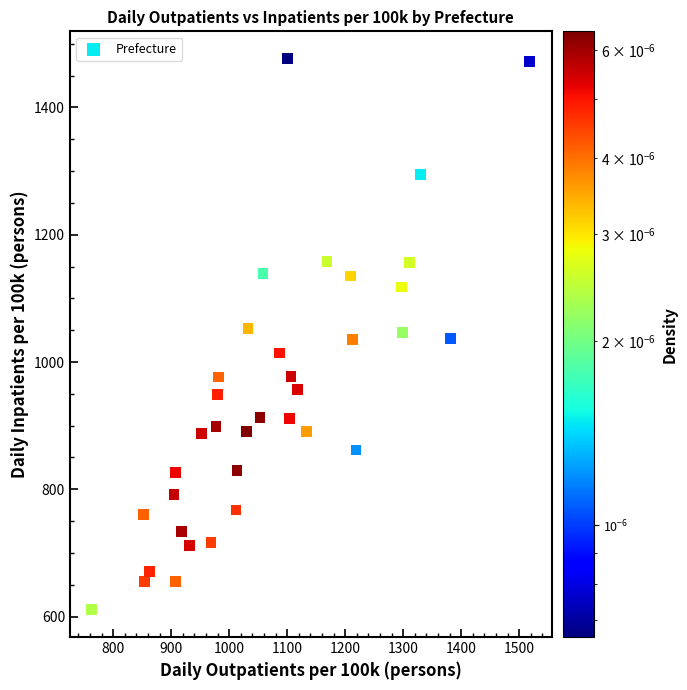

What is the range of X values (max minus min)?

755.1